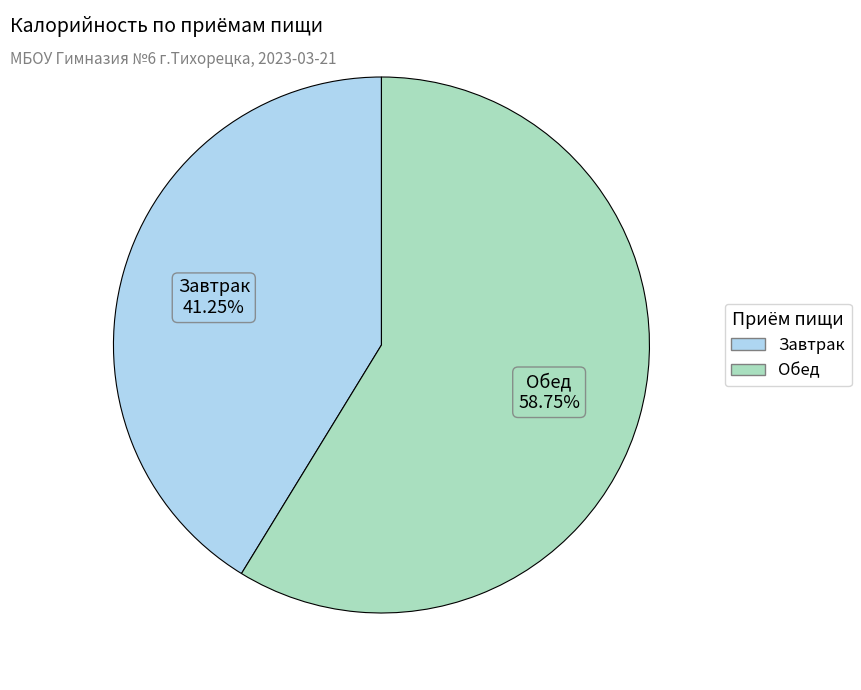

Which slice is the largest?

Обед